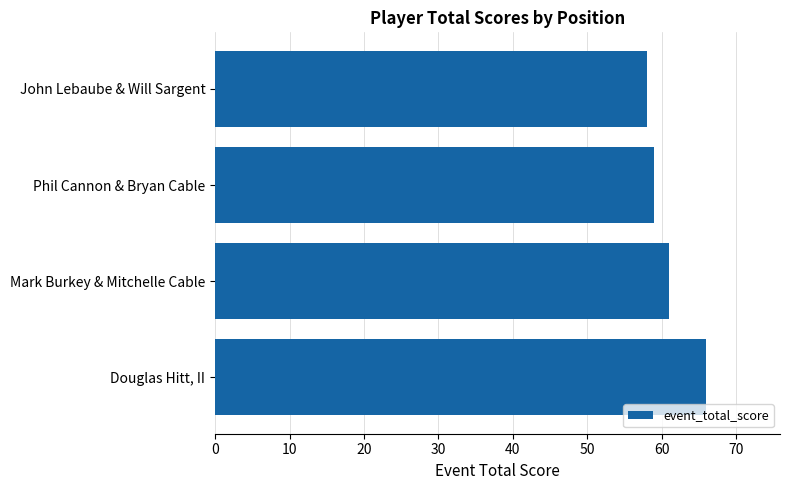

True or false: the data shows 98 at Phil Cannon & Bryan Cable.

False